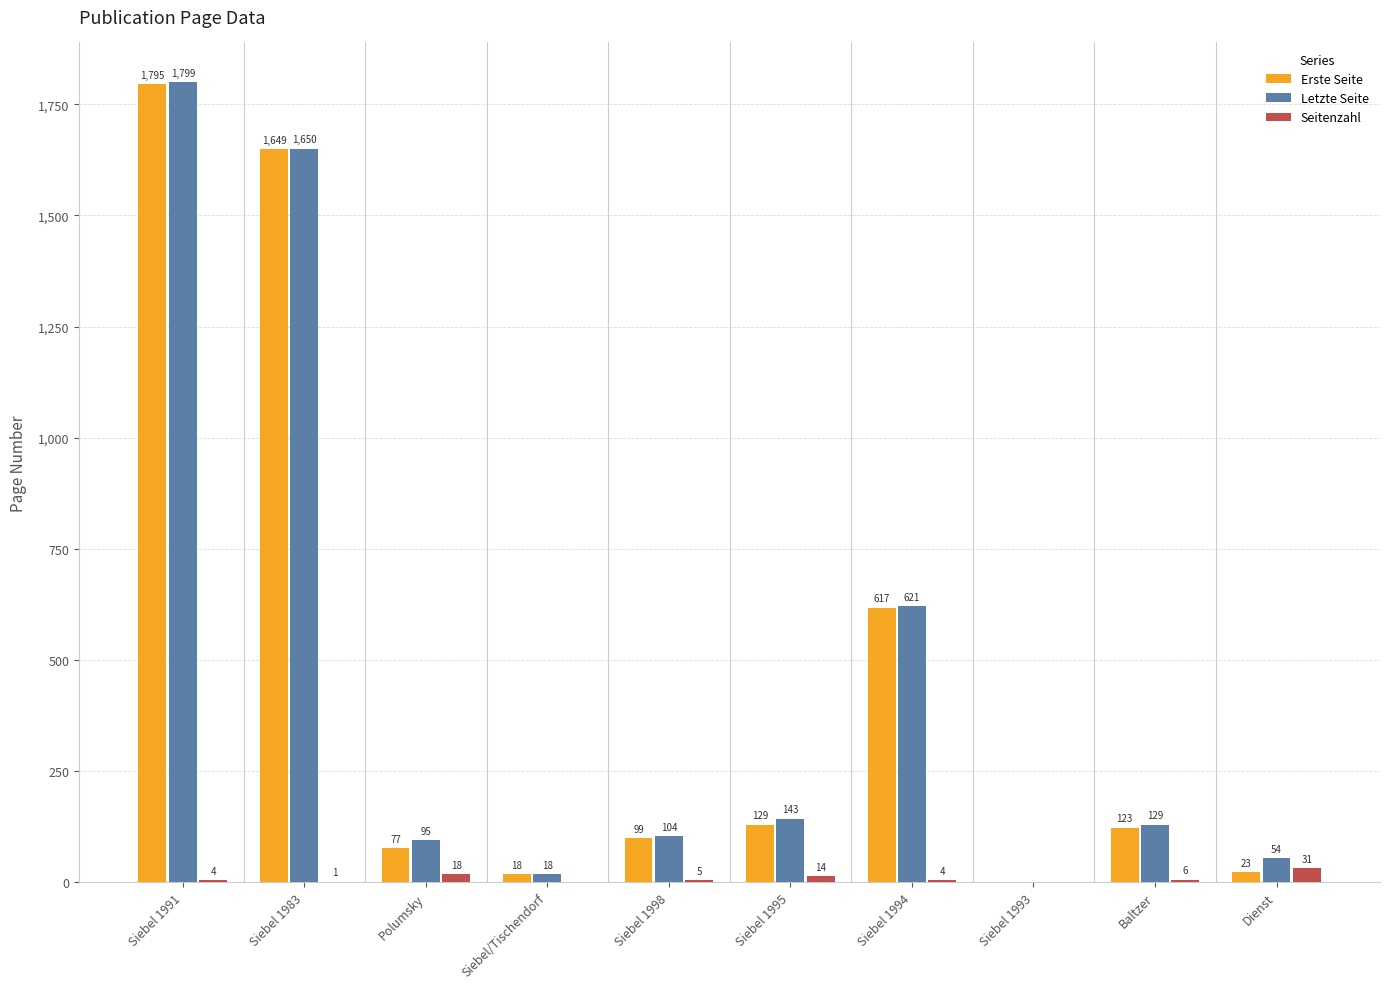

Reading left to right, list all the values displayed in this chart.

Erste Seite: Siebel 1991=1795	Siebel 1983=1649	Polumsky=77	Siebel/Tischendorf=18	Siebel 1998=99	Siebel 1995=129	Siebel 1994=617	Siebel 1993=0	Baltzer=123	Dienst=23
Letzte Seite: Siebel 1991=1799	Siebel 1983=1650	Polumsky=95	Siebel/Tischendorf=18	Siebel 1998=104	Siebel 1995=143	Siebel 1994=621	Siebel 1993=0	Baltzer=129	Dienst=54
Seitenzahl: Siebel 1991=4	Siebel 1983=1	Polumsky=18	Siebel/Tischendorf=0	Siebel 1998=5	Siebel 1995=14	Siebel 1994=4	Siebel 1993=0	Baltzer=6	Dienst=31